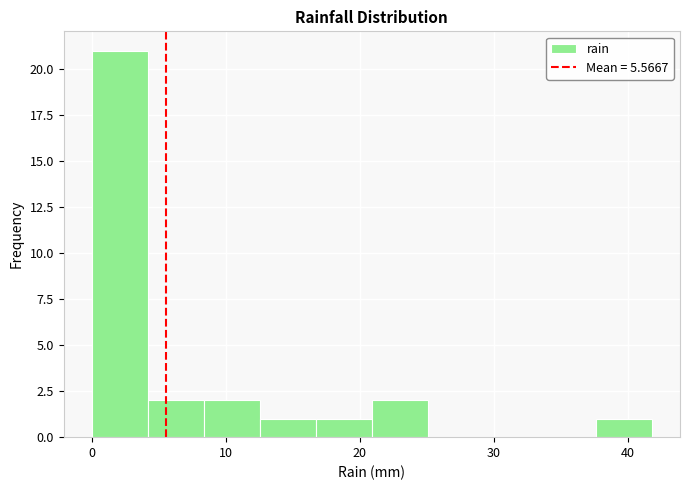

Reading left to right, list every bar in this chart as the range it spans on the x-axis followed by its height. Neither the bar edges nor the heights are printed on the chart, so give them approximately, as read against the axes.

0 to 4: 21
4 to 8: 2
8 to 13: 2
13 to 17: 1
17 to 21: 1
21 to 25: 2
25 to 29: 0
29 to 33: 0
33 to 38: 0
38 to 42: 1